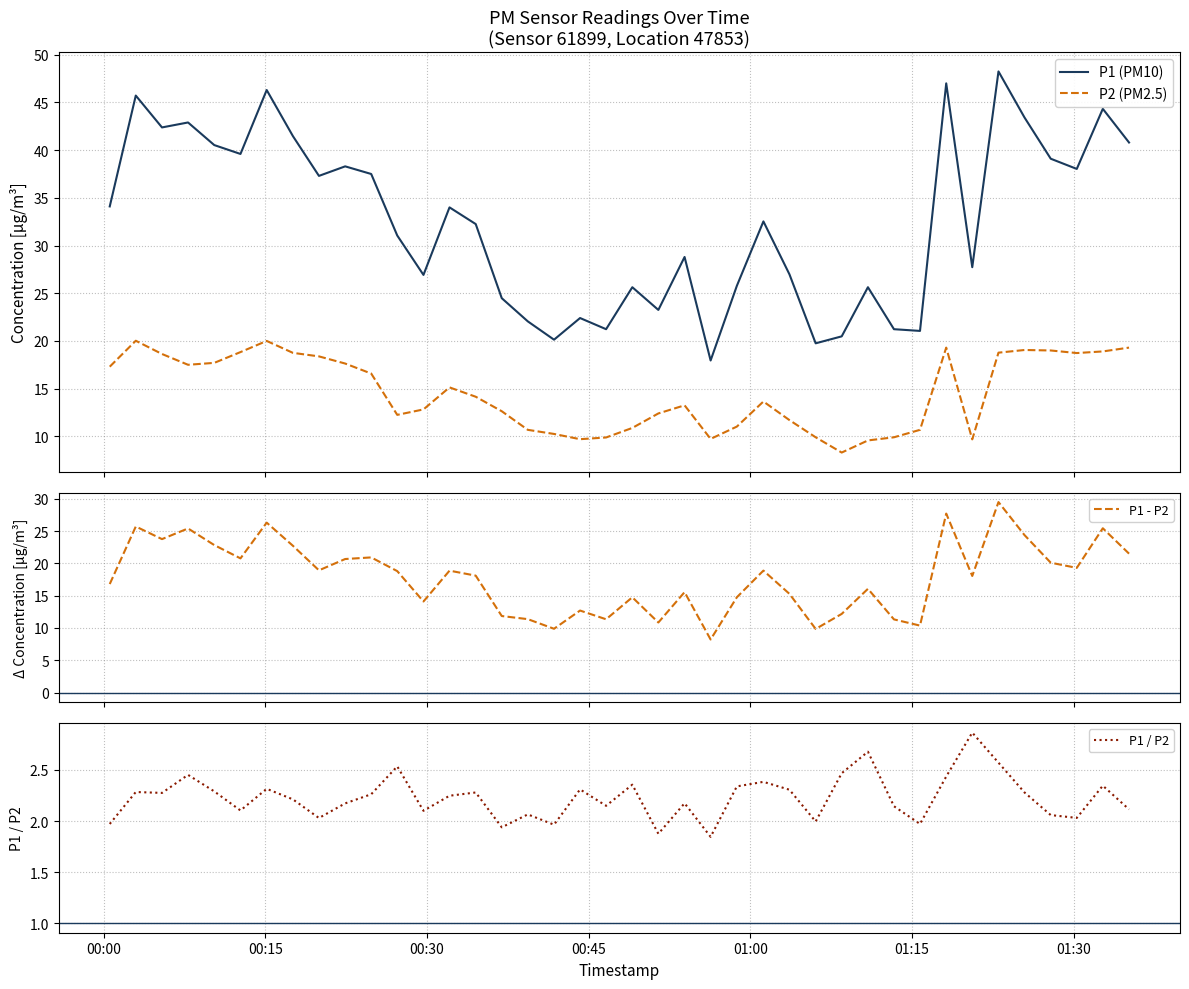

What is the maximum value for P2 (PM2.5)?

20.0